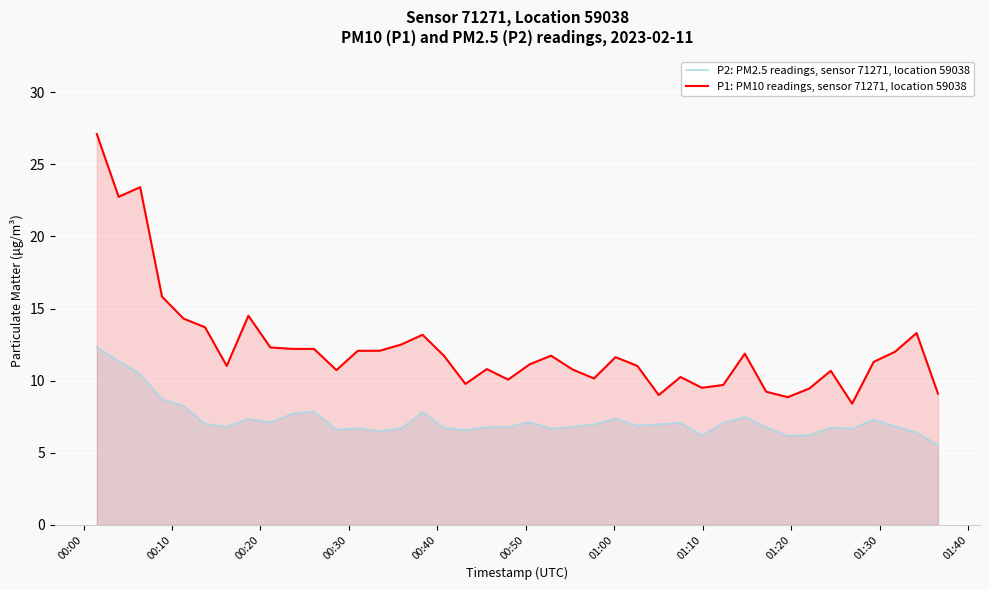

Which series has the widest spread of values?

P1: PM10 readings, sensor 71271, location 59038